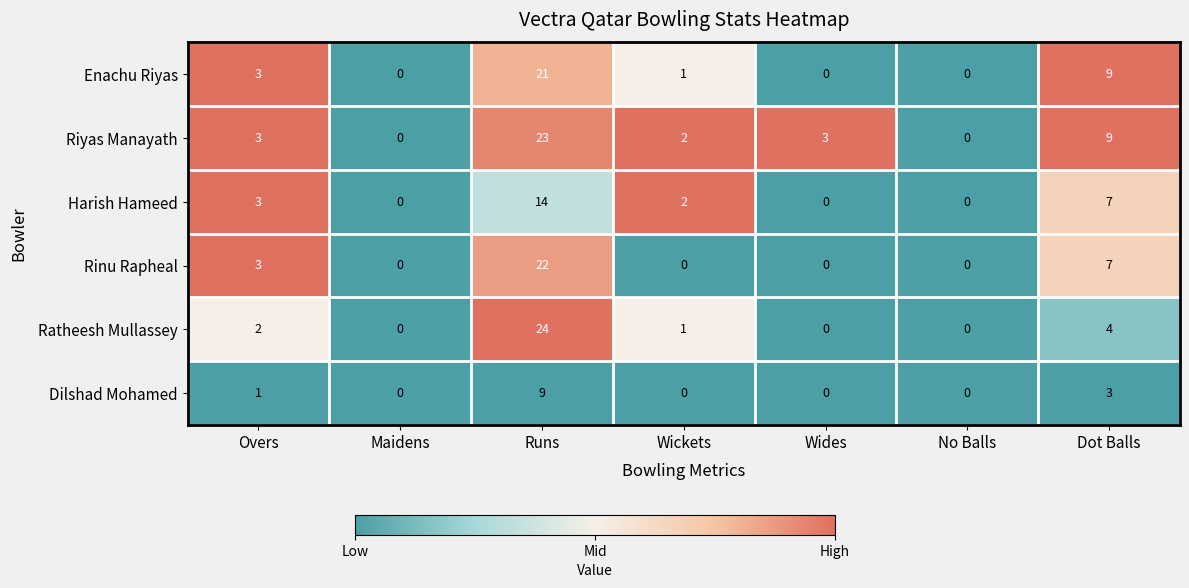

What is the total value across all series at Dot Balls?

39